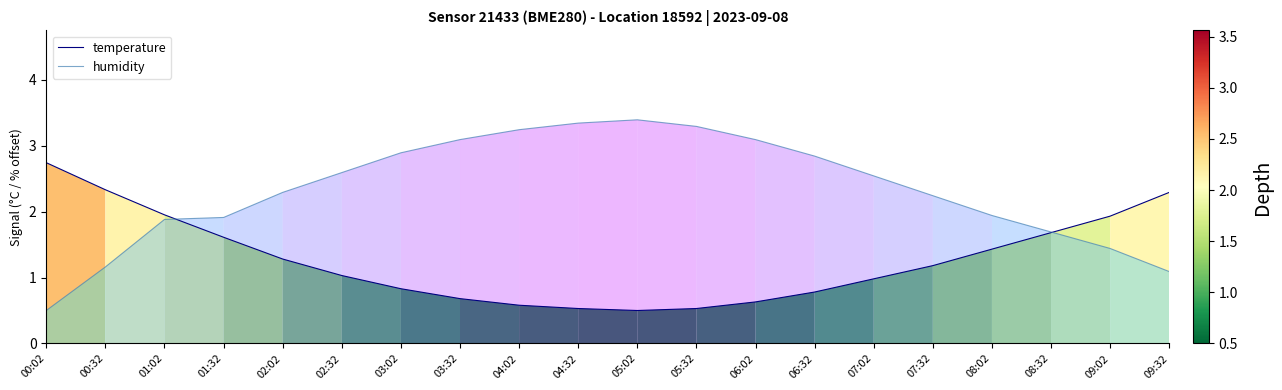

Rank the series by their maximum value, from lowest to highest.

temperature, humidity